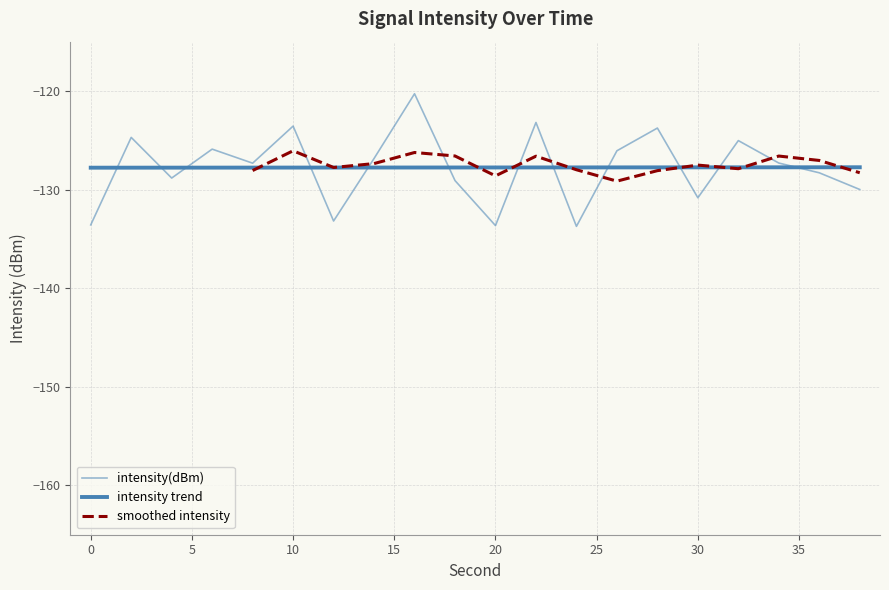

At which label does the data first exceed -127?

2